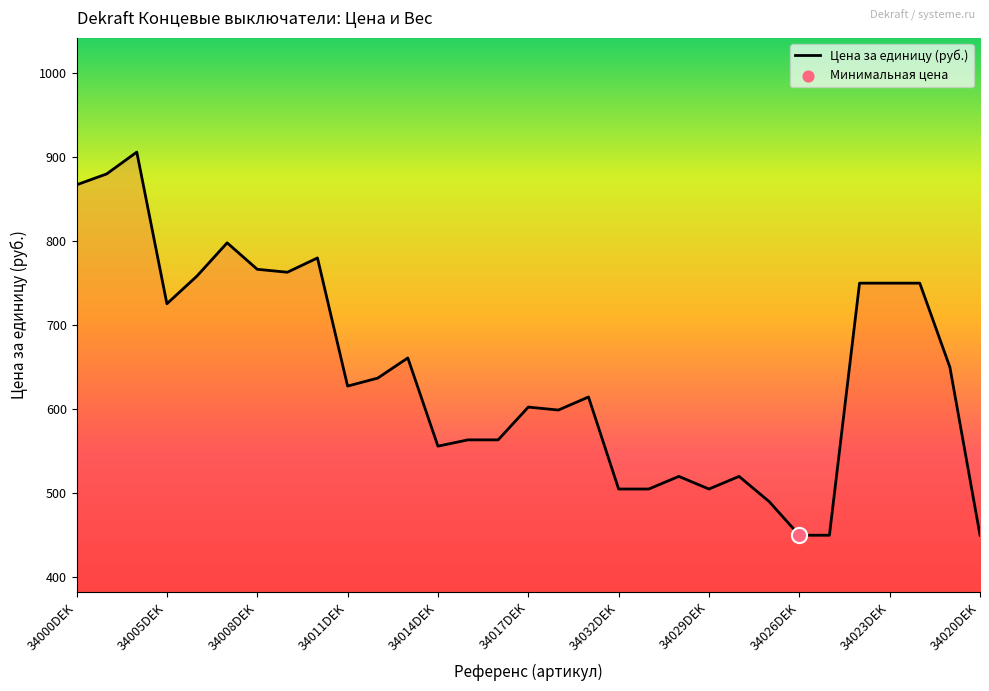

What is the greatest value displayed?

906.0